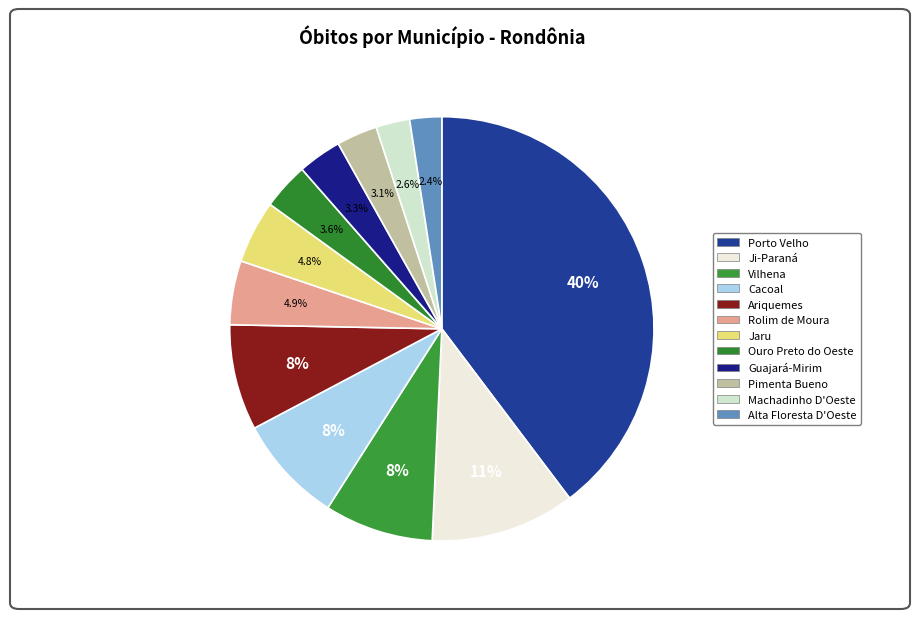

Between Rolim de Moura and Pimenta Bueno, which is larger?

Rolim de Moura